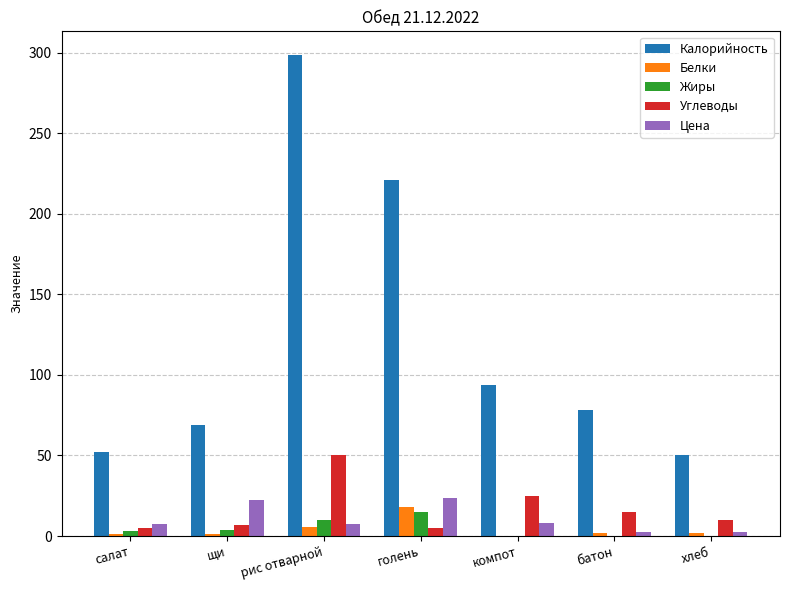

The Жиры series shows -10.2 at хлеб. True or false?

False